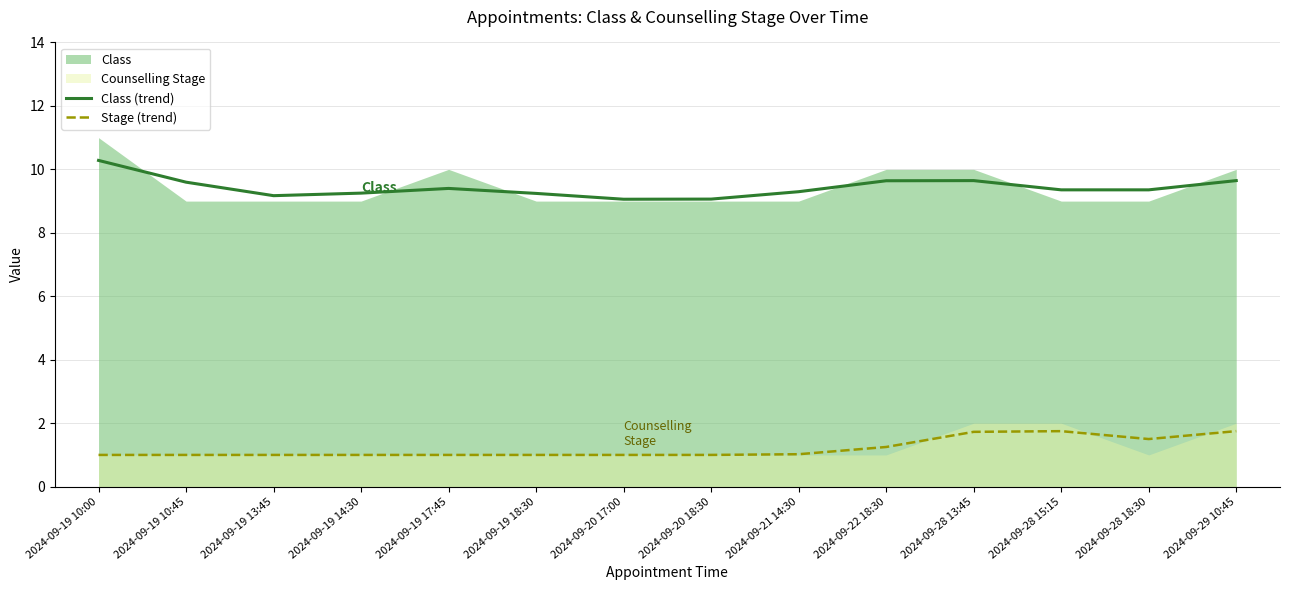

What is the difference between the second highest and second lowest values in the Stage (trend) series?

0.7